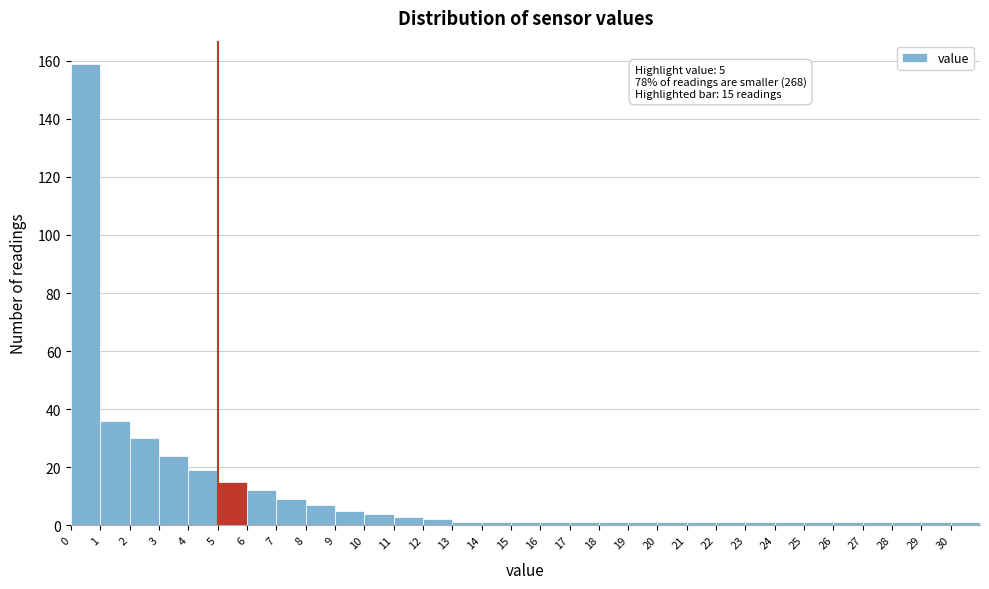

Which range on the x-axis has the tallest bar?

0 to 1